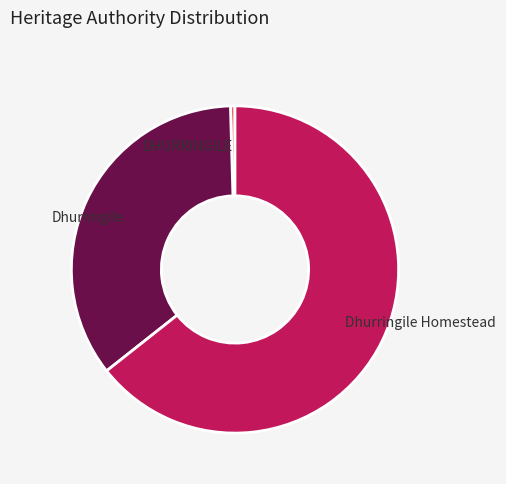

Do DHURRINGILE and Dhurringile Homestead together represent more than half of the pie?

Yes